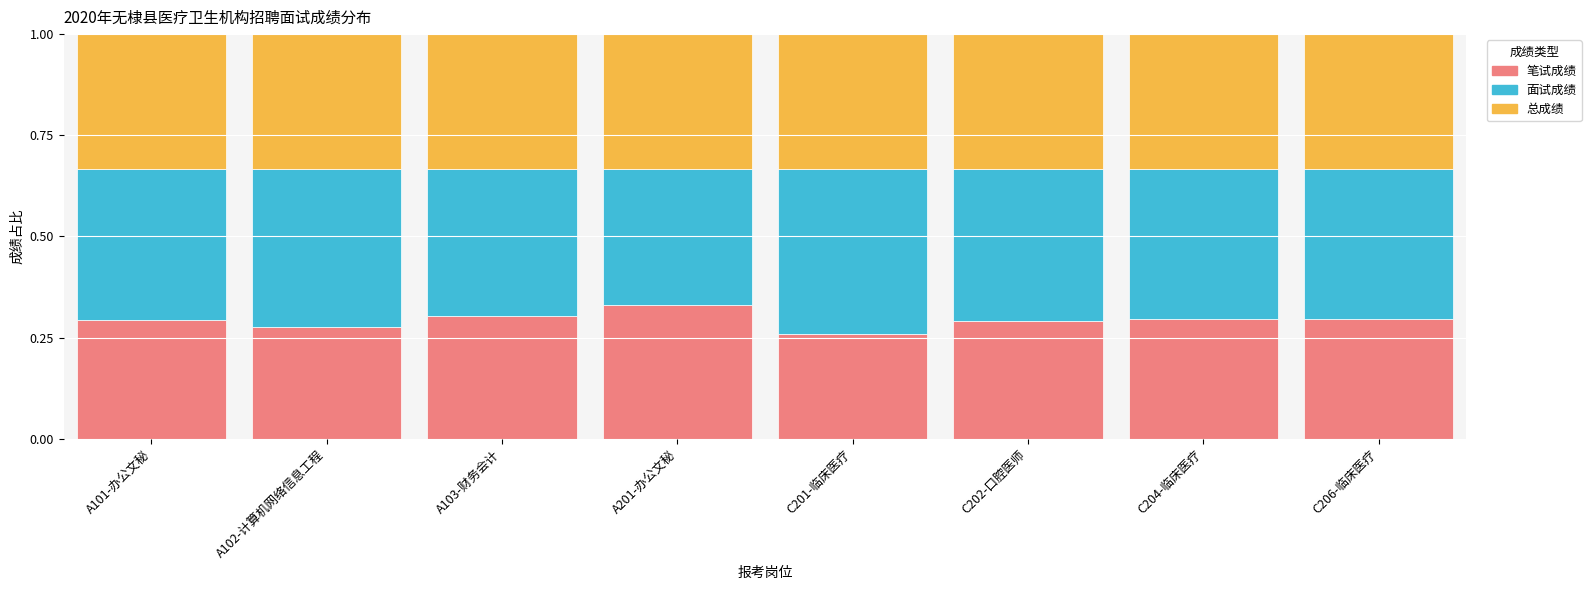

What is the sum of all 笔试成绩 values?

2.3